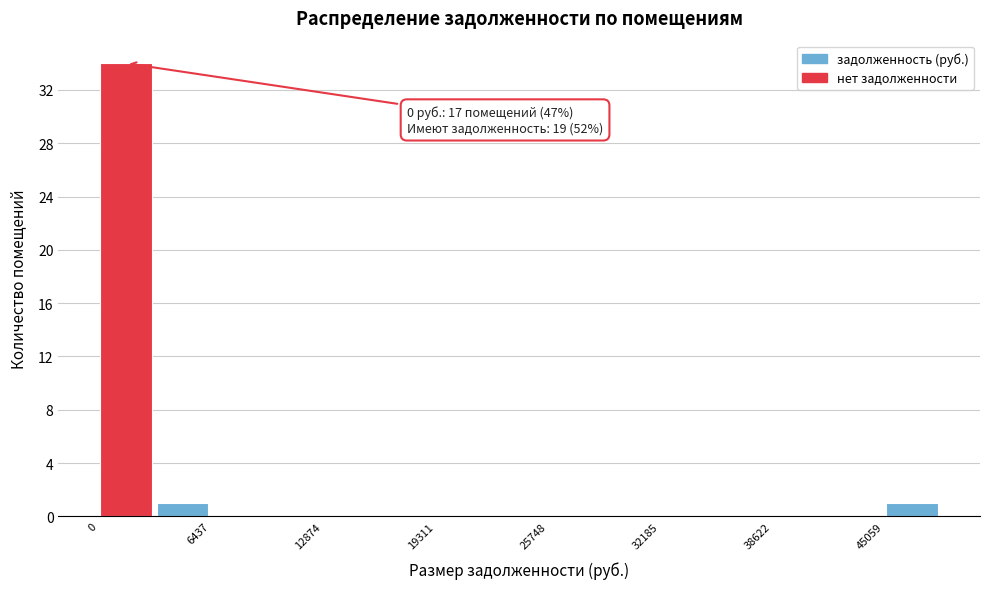

Around what value on the x-axis is the tallest bar? Give the approximate position of its centre, as read against the axis.

2000